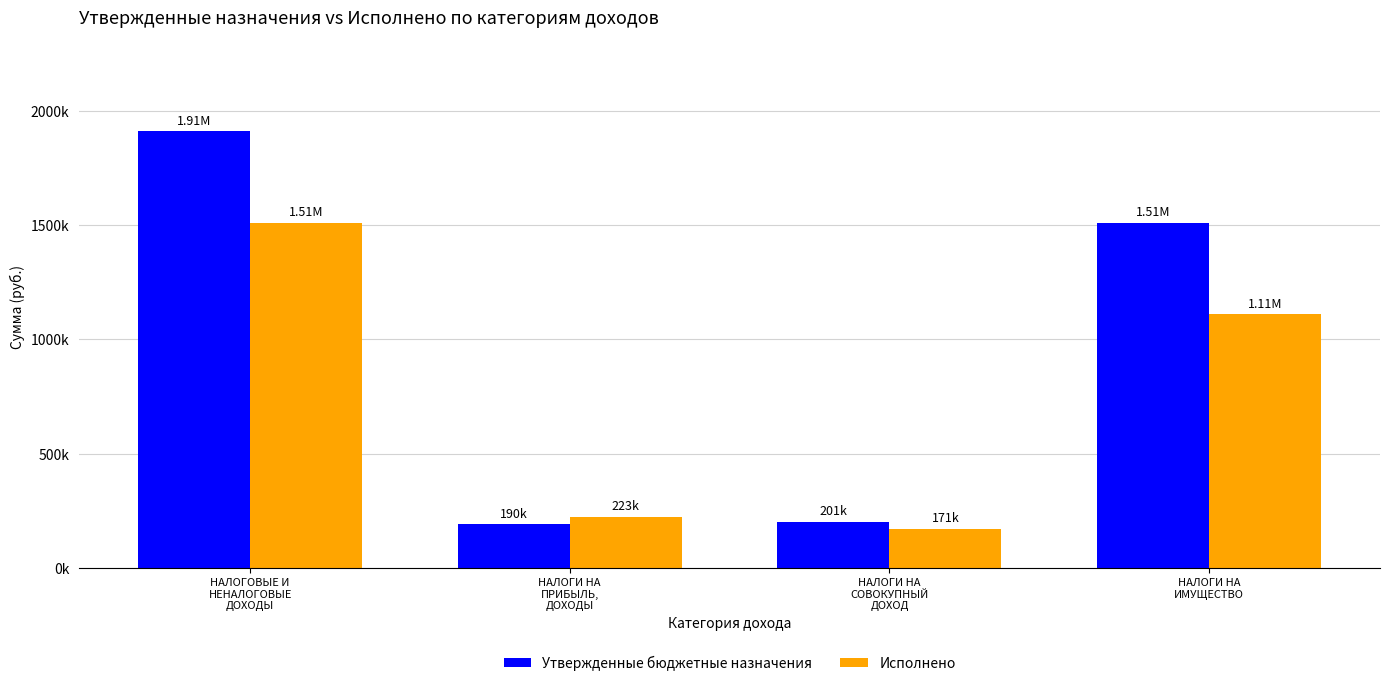

What is the total value across all series at НАЛОГИ НА
ПРИБЫЛЬ,
ДОХОДЫ?

413519.1